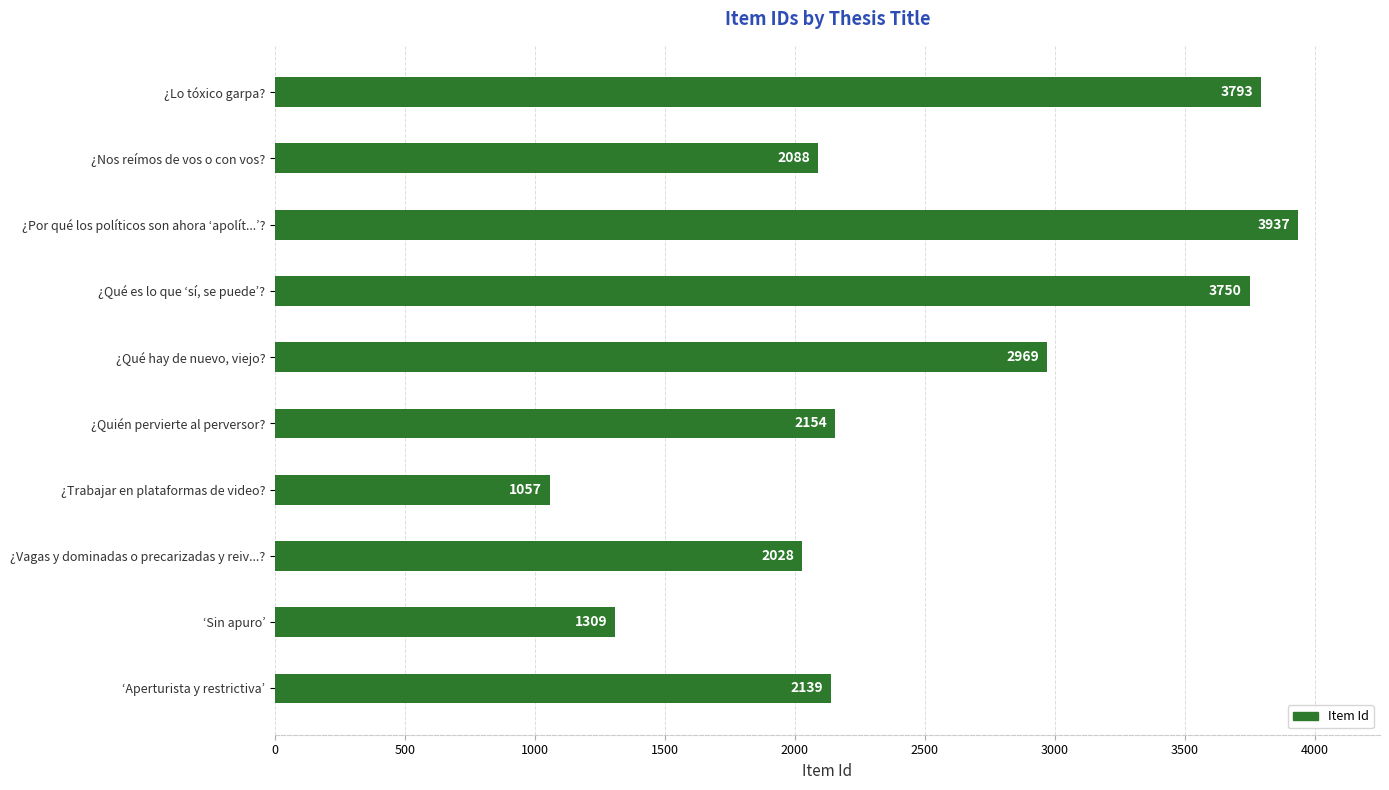

Where is the data nearest to the value 2497?

¿Quién pervierte al perversor?